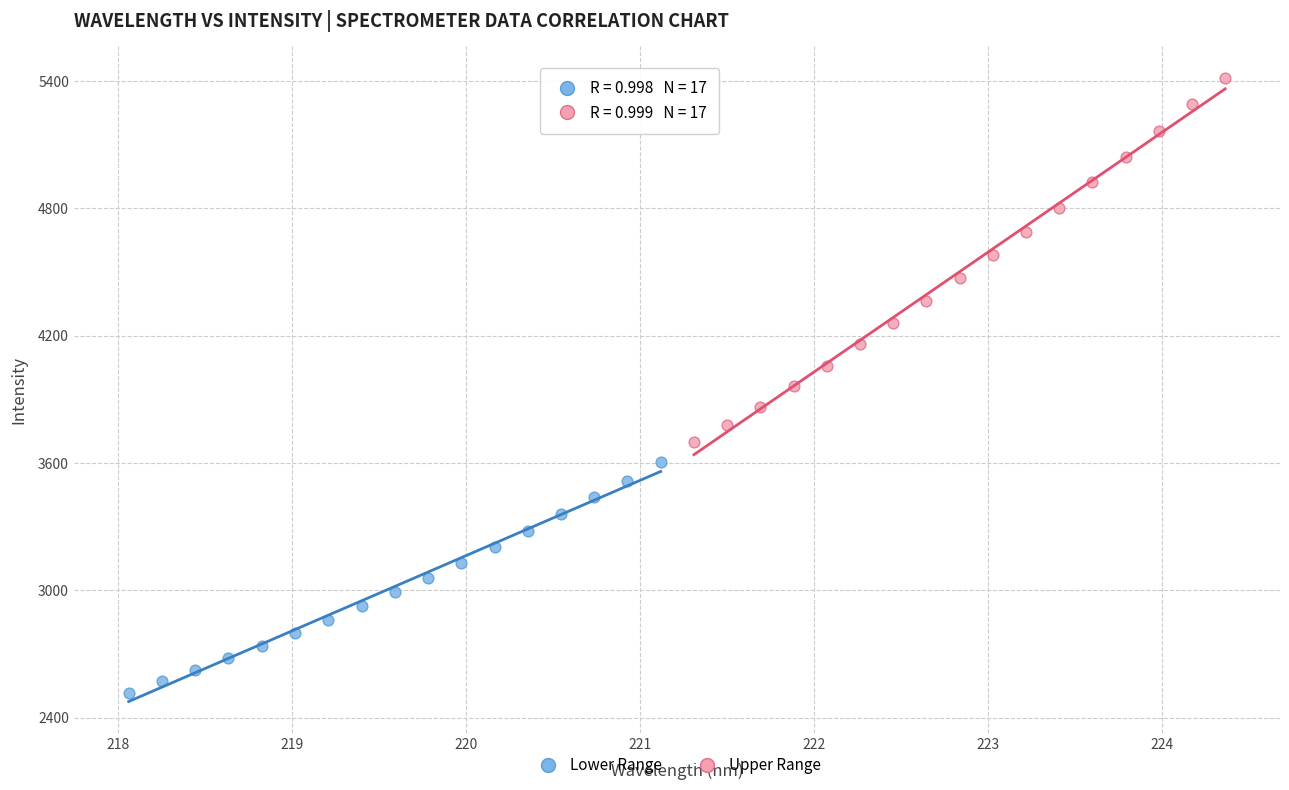

Which series reaches the minimum Y coordinate?

Lower Range